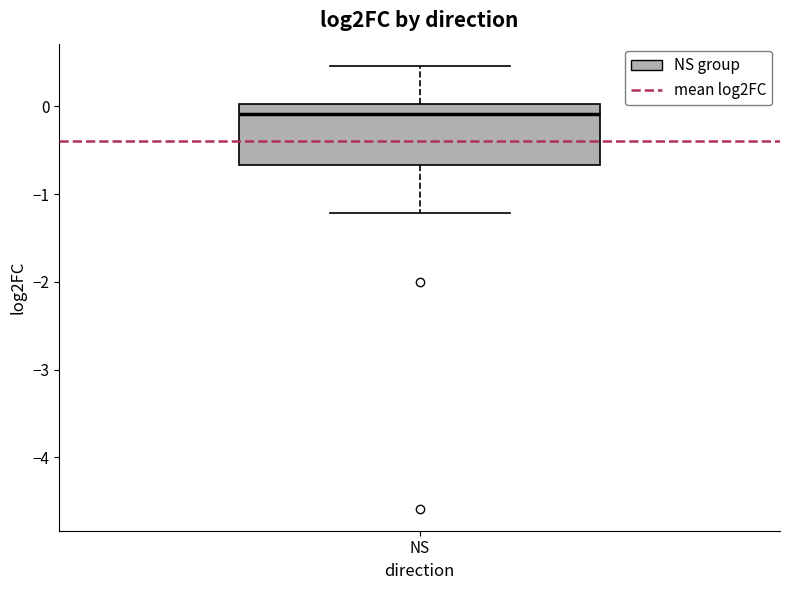

Where is the upper edge of the box for NS on the y-axis? The values are not printed on the chart, so give them approximately, as read against the axis.

0.0